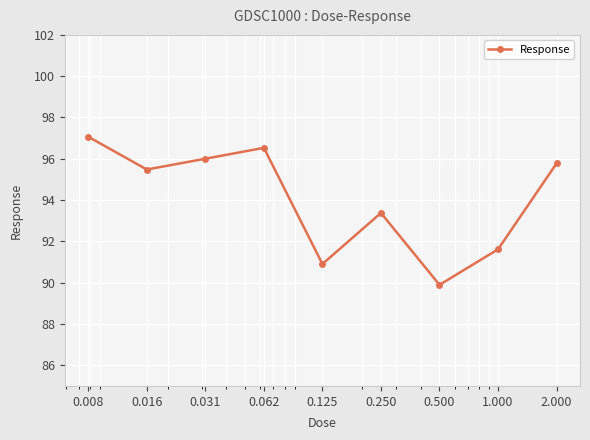

Reading left to right, transcribe all the data shown in this chart.

97.1	95.5	96.0	96.5	90.9	93.4	89.9	91.6	95.8